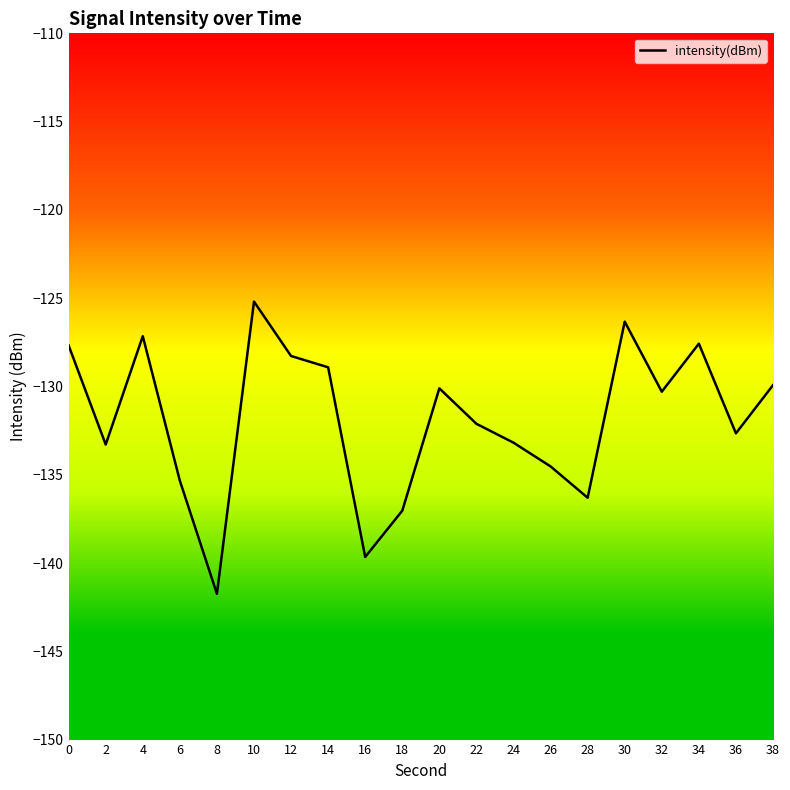

The value at 14 is -220.8. True or false?

False